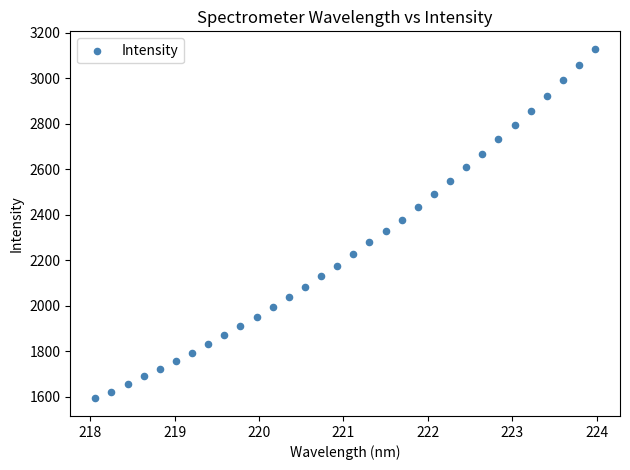

What is the range of X values (max minus min)?

5.9